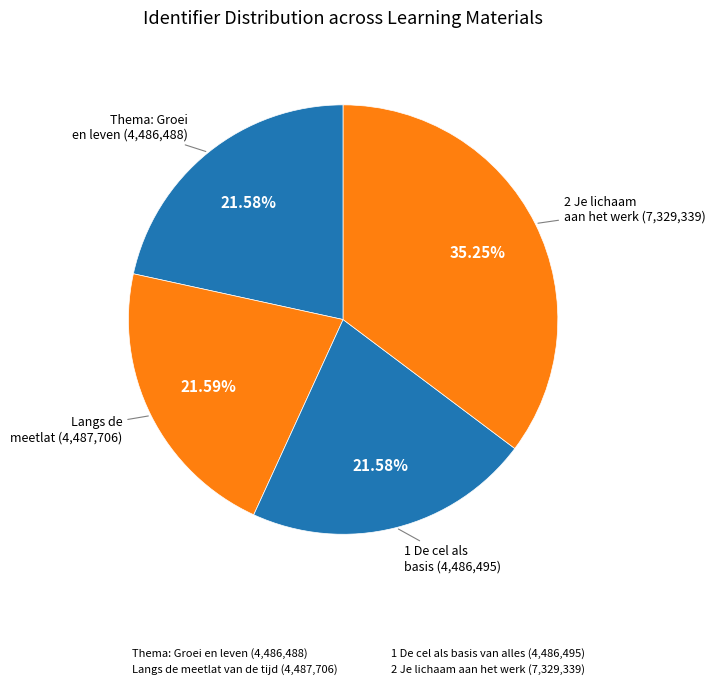

How many slices are in this pie chart?

4